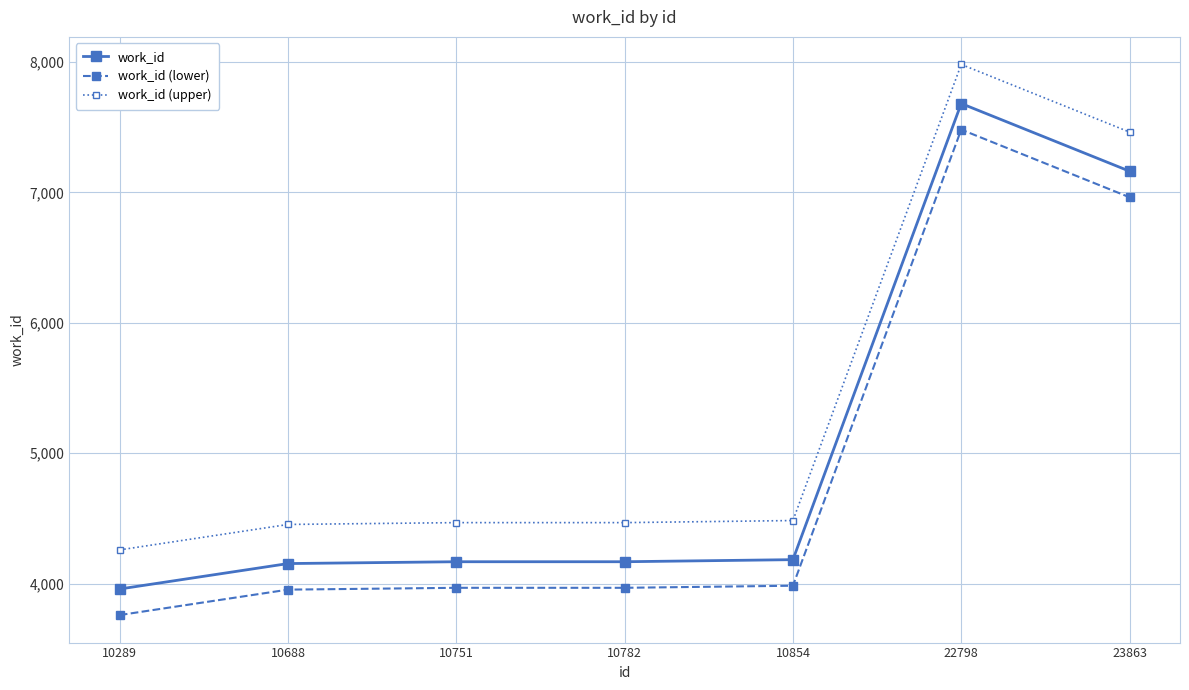

What value does the work_id (lower) series have at 22798, to the nearest 10?

7480